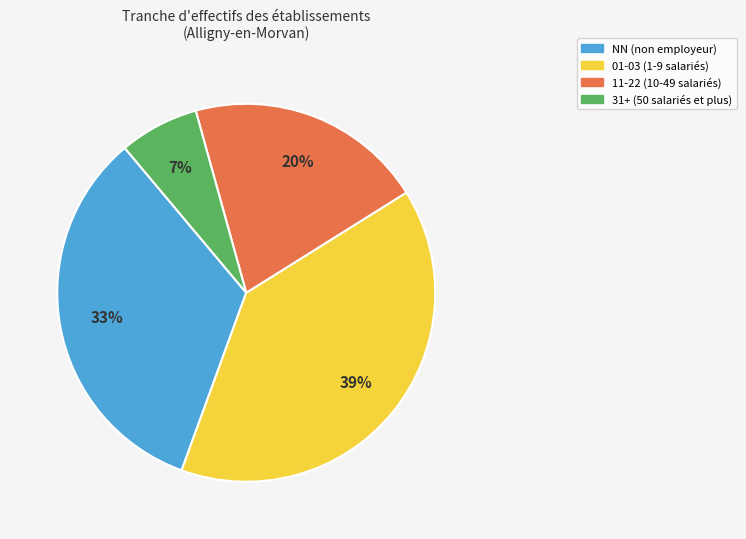

Between NN (non employeur) and 11-22 (10-49 salariés), which is larger?

NN (non employeur)